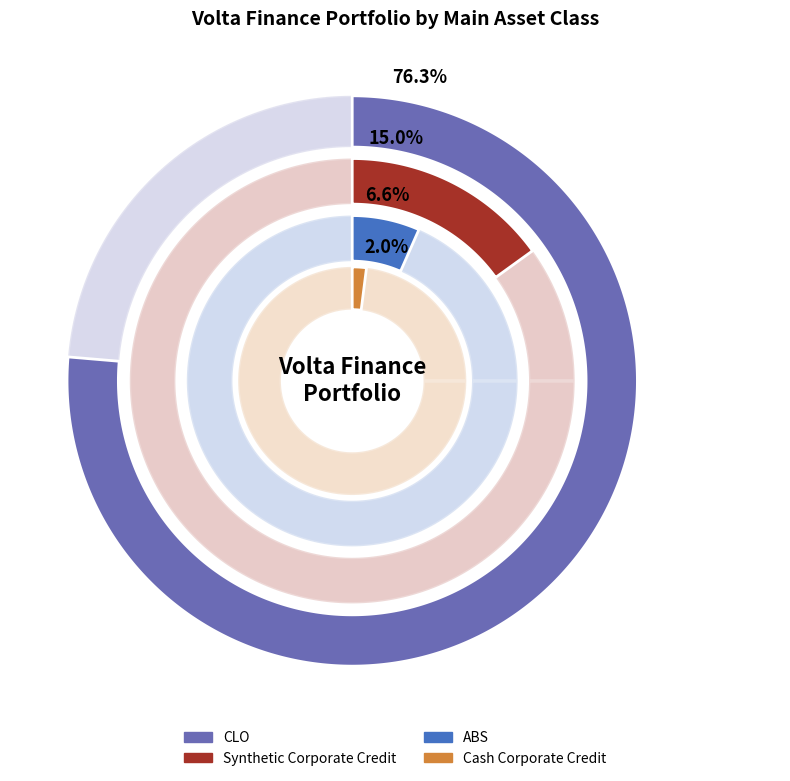

Is there any slice that represents more than half of the pie?

Yes